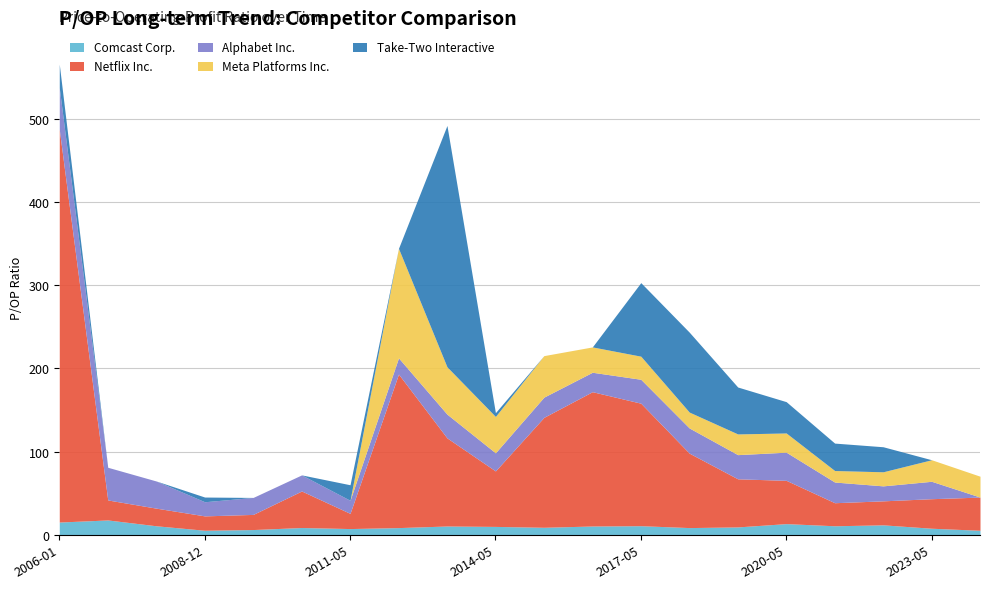

The value of Netflix Inc. at 2019-05-14 is 57.8. True or false?

True